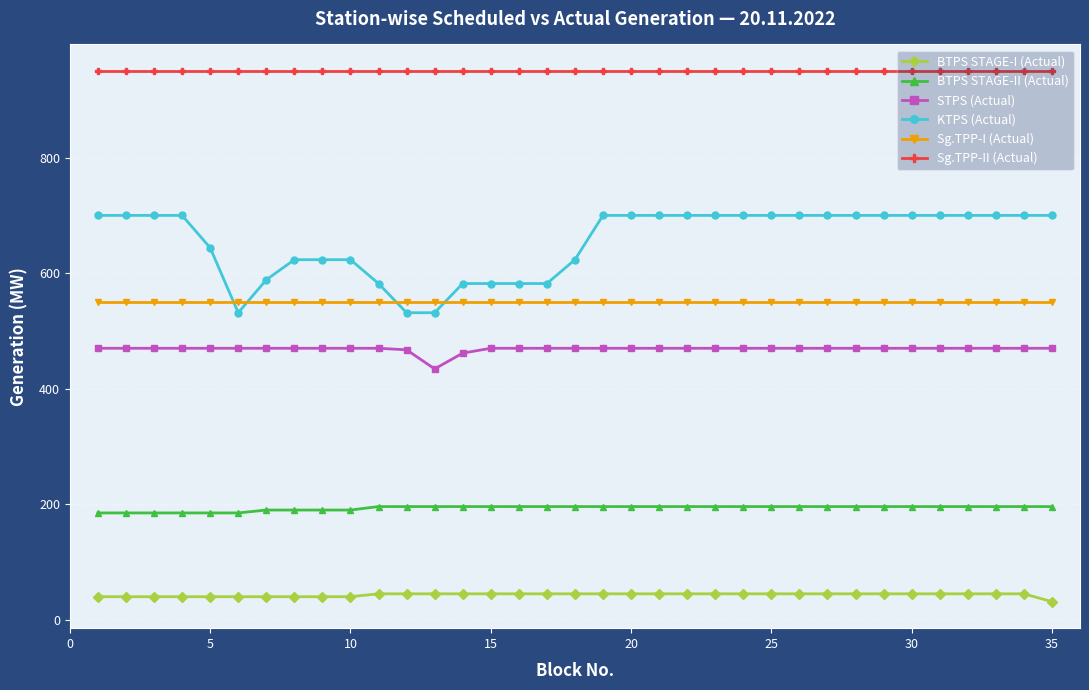

What is the sum of all STPS (Actual) values?

16403.3